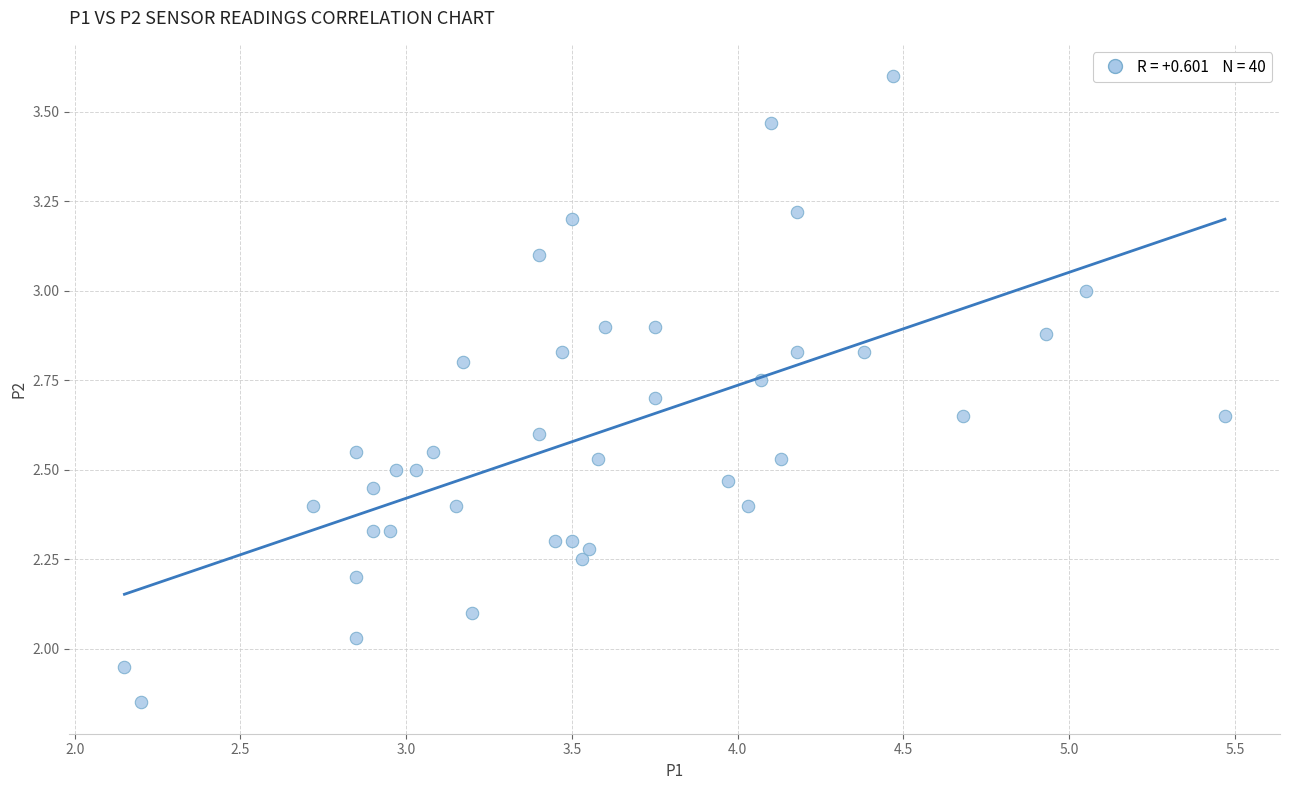

What is the range of X values (max minus min)?

3.3